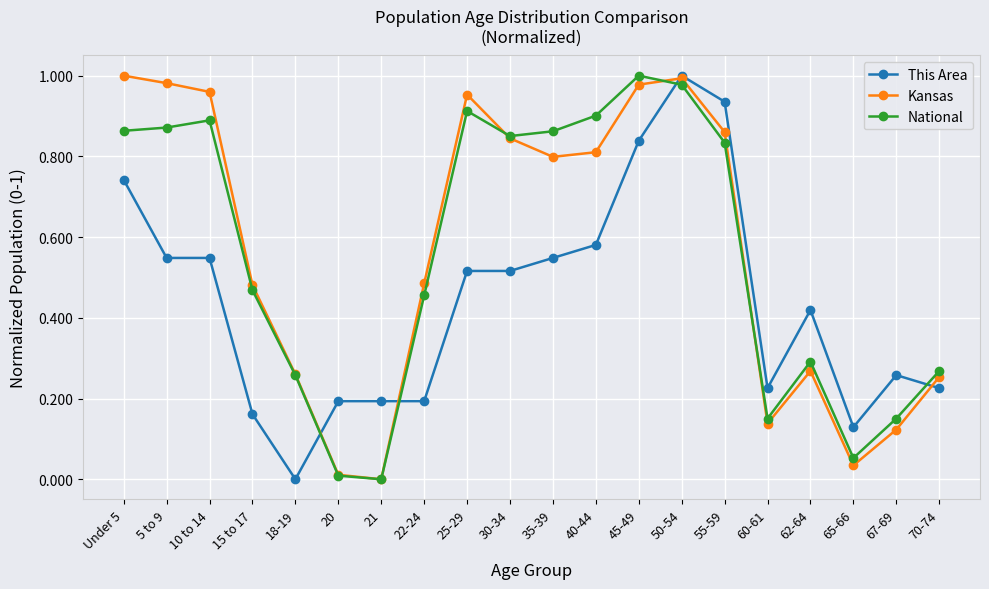

At which label does National reach its minimum?

21